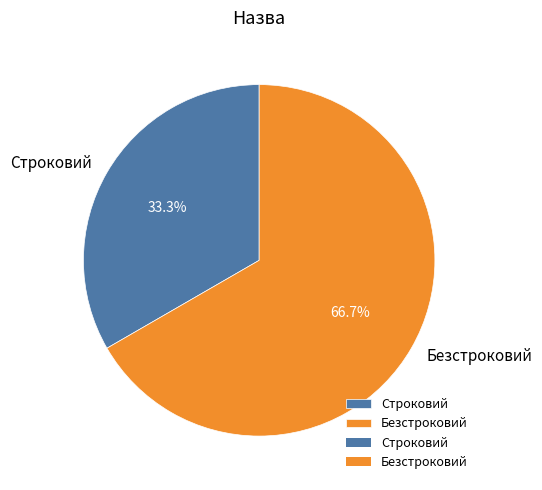

Count the number of slices in the pie.

2